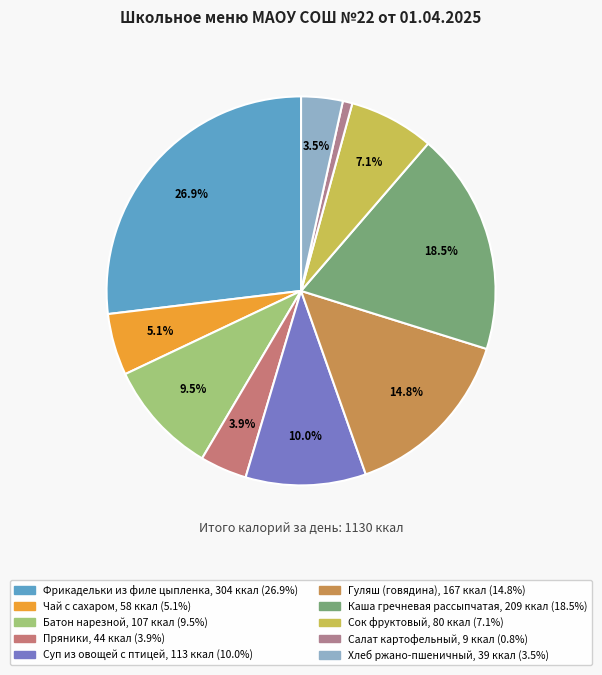

Is there a majority slice in this chart?

No